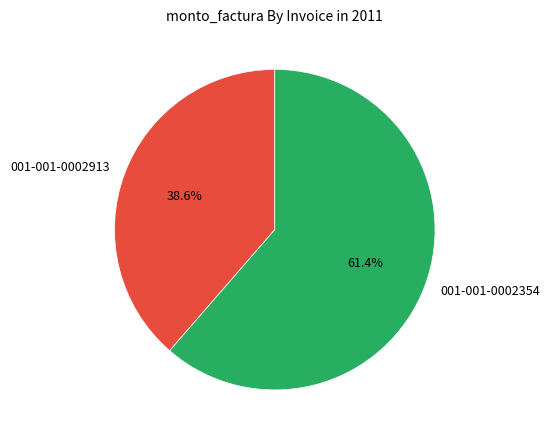

True or false: 001-001-0002354 accounts for 52% of the total.

False